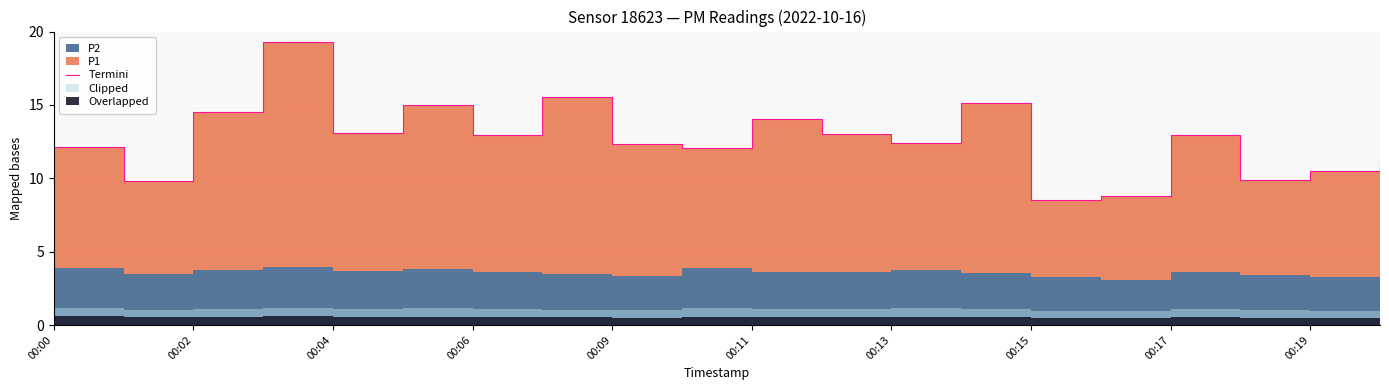

What position from the right is 13?

7